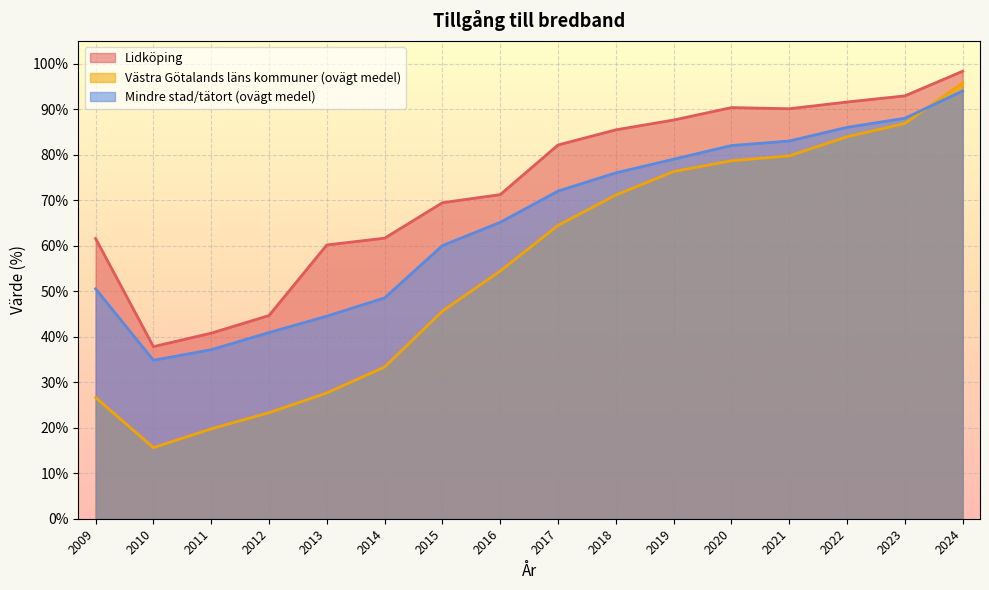

True or false: Lidköping has more than 0 interior local peaks.

True